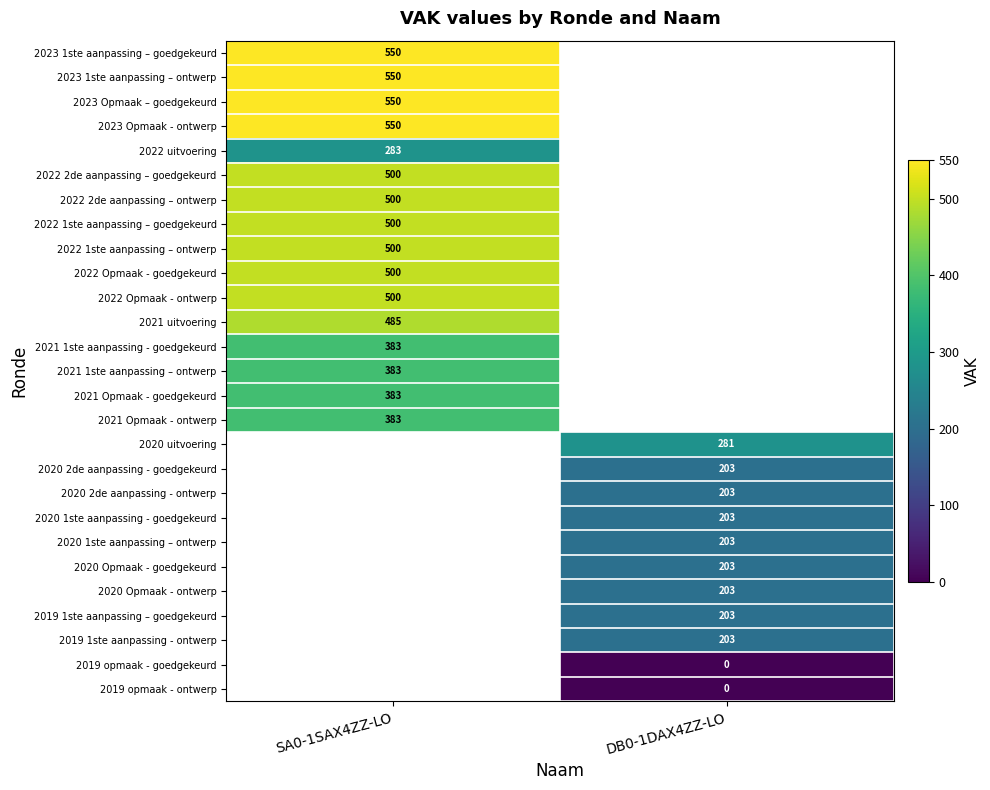

Which category has the lowest value across all series?

DB0-1DAX4ZZ-LO